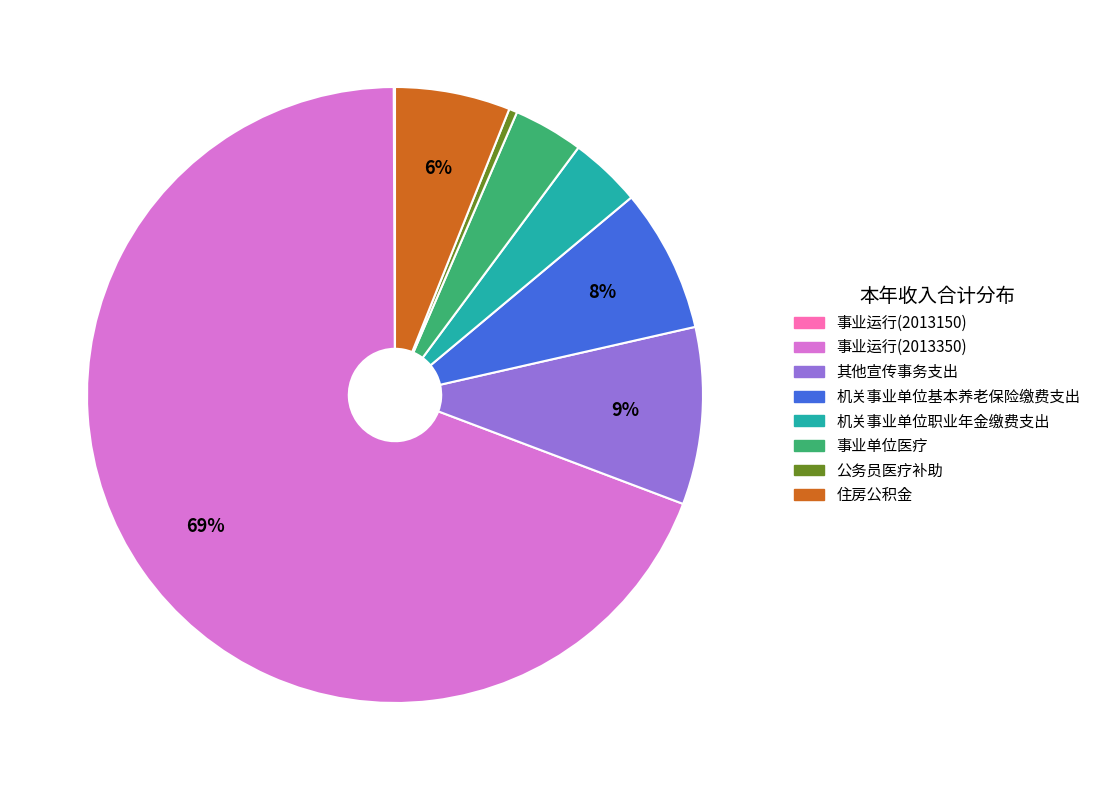

True or false: 公务员医疗补助 accounts for 0% of the total.

True